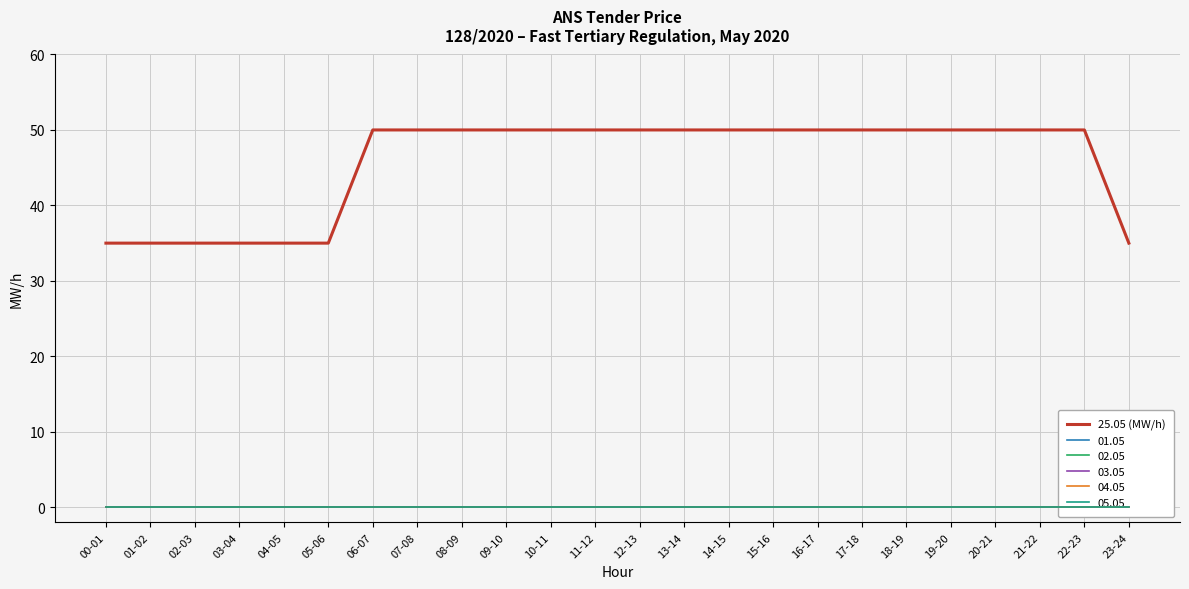

List the labels in order of value, largest first.

06-07, 07-08, 08-09, 09-10, 10-11, 11-12, 12-13, 13-14, 14-15, 15-16, 16-17, 17-18, 18-19, 19-20, 20-21, 21-22, 22-23, 00-01, 01-02, 02-03, 03-04, 04-05, 05-06, 23-24